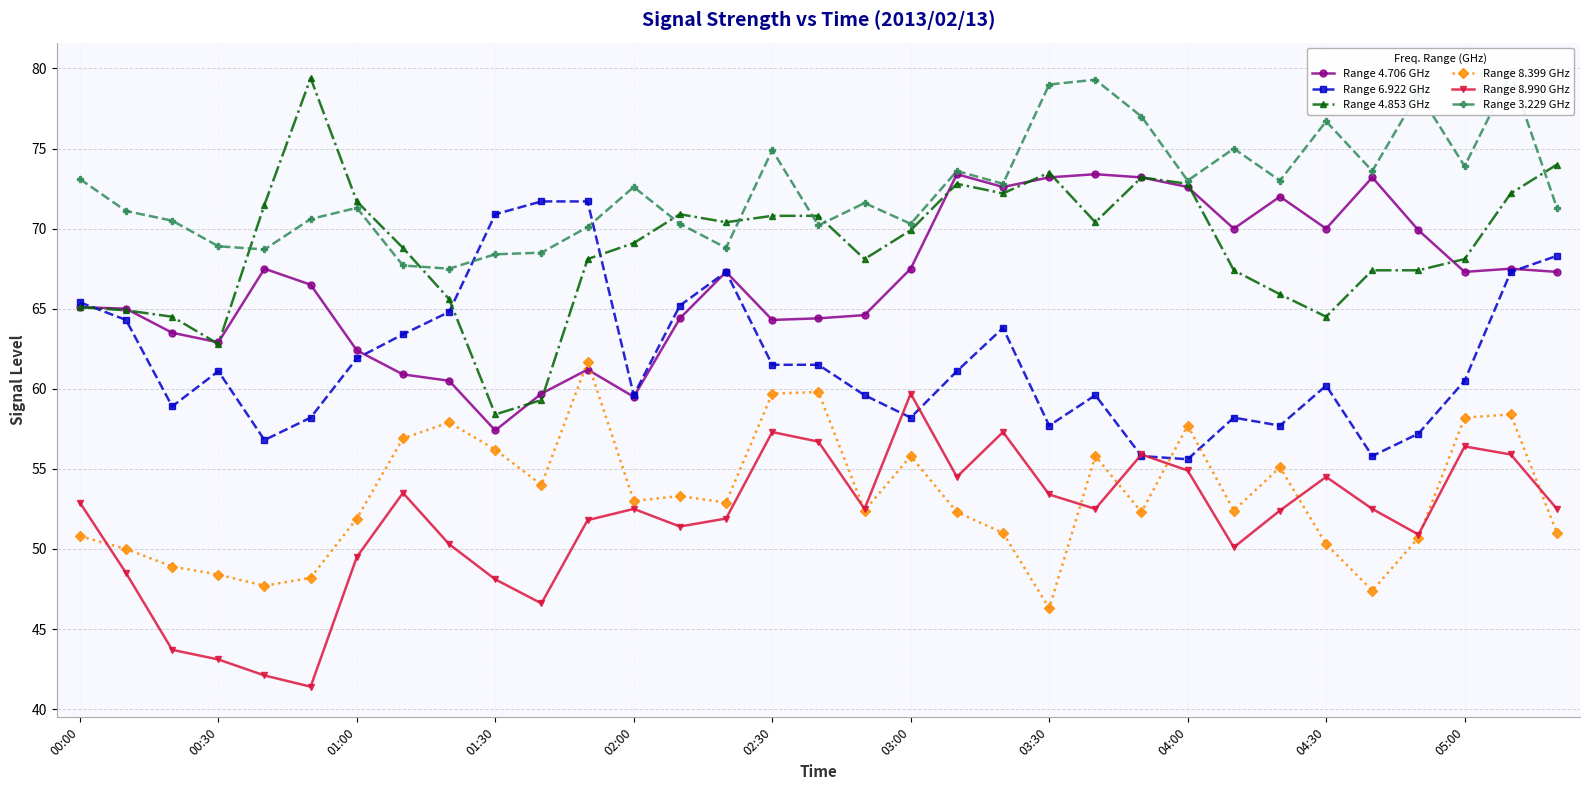

Reading left to right, what are all the values shown in this chart?

Range 4.706 GHz: 65.1	65.0	63.5	62.9	67.5	66.5	62.4	60.9	60.5	57.4	59.7	61.2	59.5	64.4	67.3	64.3	64.4	64.6	67.5	73.4	72.6	73.2	73.4	73.2	72.6	70.0	72.0	70.0	73.2	69.9	67.3	67.5	67.3
Range 6.922 GHz: 65.4	64.3	58.9	61.1	56.8	58.2	61.9	63.4	64.8	70.9	71.7	71.7	59.6	65.2	67.3	61.5	61.5	59.6	58.2	61.1	63.8	57.7	59.6	55.8	55.6	58.2	57.7	60.2	55.8	57.2	60.5	67.3	68.3
Range 4.853 GHz: 65.1	64.9	64.5	62.8	71.5	79.4	71.7	68.8	65.6	58.4	59.3	68.1	69.1	70.9	70.4	70.8	70.8	68.1	69.9	72.8	72.2	73.5	70.4	73.2	72.8	67.4	65.9	64.5	67.4	67.4	68.1	72.2	74.0
Range 8.399 GHz: 50.8	50.0	48.9	48.4	47.7	48.2	51.9	56.9	57.9	56.2	54.0	61.7	53.0	53.3	52.9	59.7	59.8	52.4	55.8	52.3	51.0	46.3	55.8	52.3	57.7	52.4	55.1	50.3	47.4	50.7	58.2	58.4	51.0
Range 8.990 GHz: 52.9	48.5	43.7	43.1	42.1	41.4	49.5	53.5	50.3	48.1	46.6	51.8	52.5	51.4	51.9	57.3	56.7	52.5	59.7	54.5	57.3	53.4	52.5	55.9	54.9	50.1	52.4	54.5	52.5	50.9	56.4	55.9	52.5
Range 3.229 GHz: 73.1	71.1	70.5	68.9	68.7	70.6	71.3	67.7	67.5	68.4	68.5	70.1	72.6	70.3	68.8	74.9	70.2	71.6	70.3	73.6	72.8	79.0	79.3	77.0	73.0	75.0	73.0	76.7	73.6	78.5	73.9	79.7	71.3